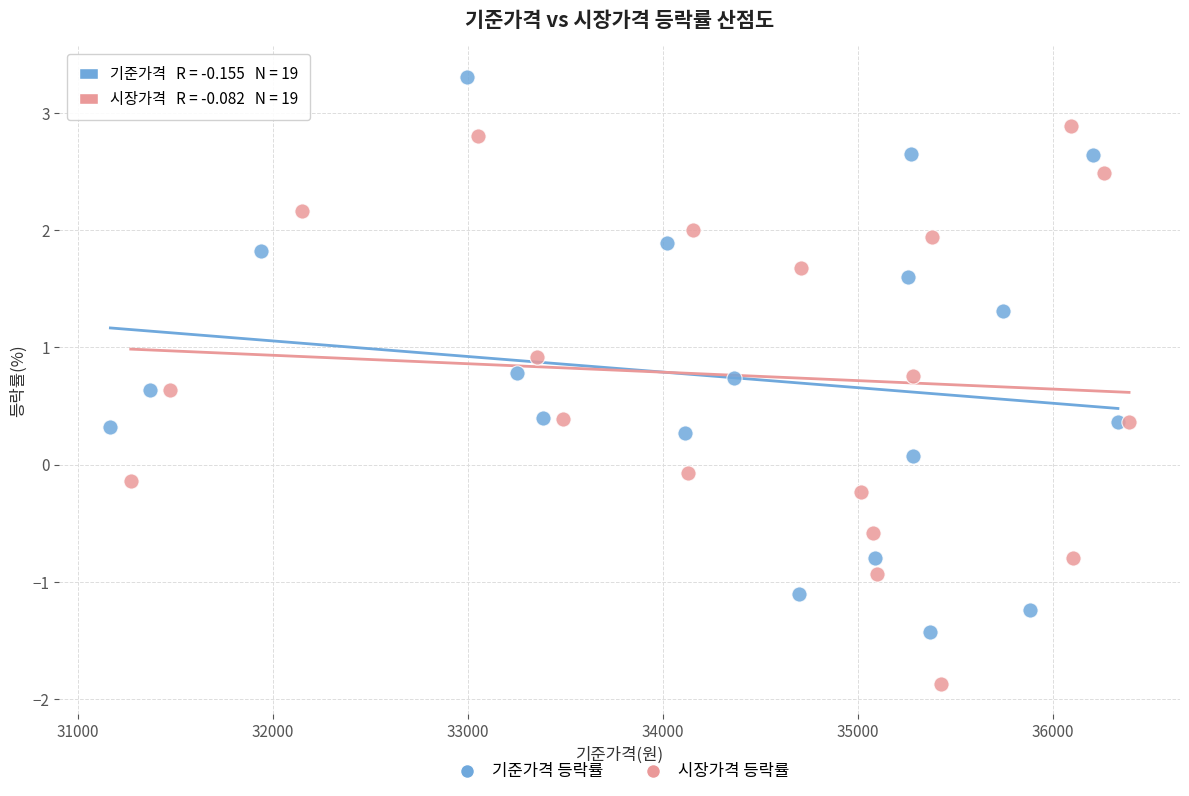

Which series contains the lowest Y value?

시장가격 등락률